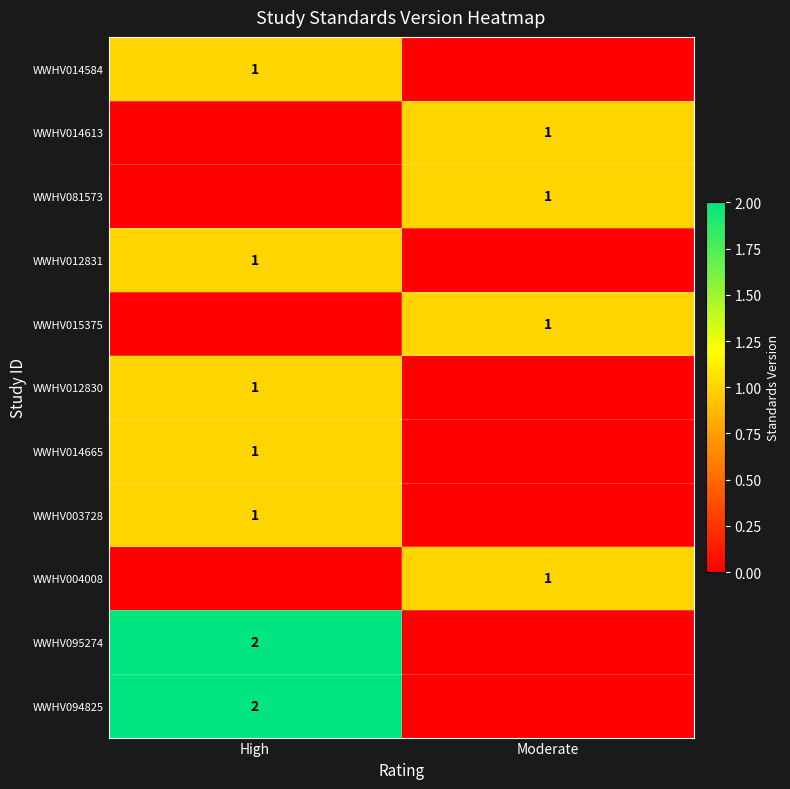

The value of WWHV012831 at High is 1. True or false?

True